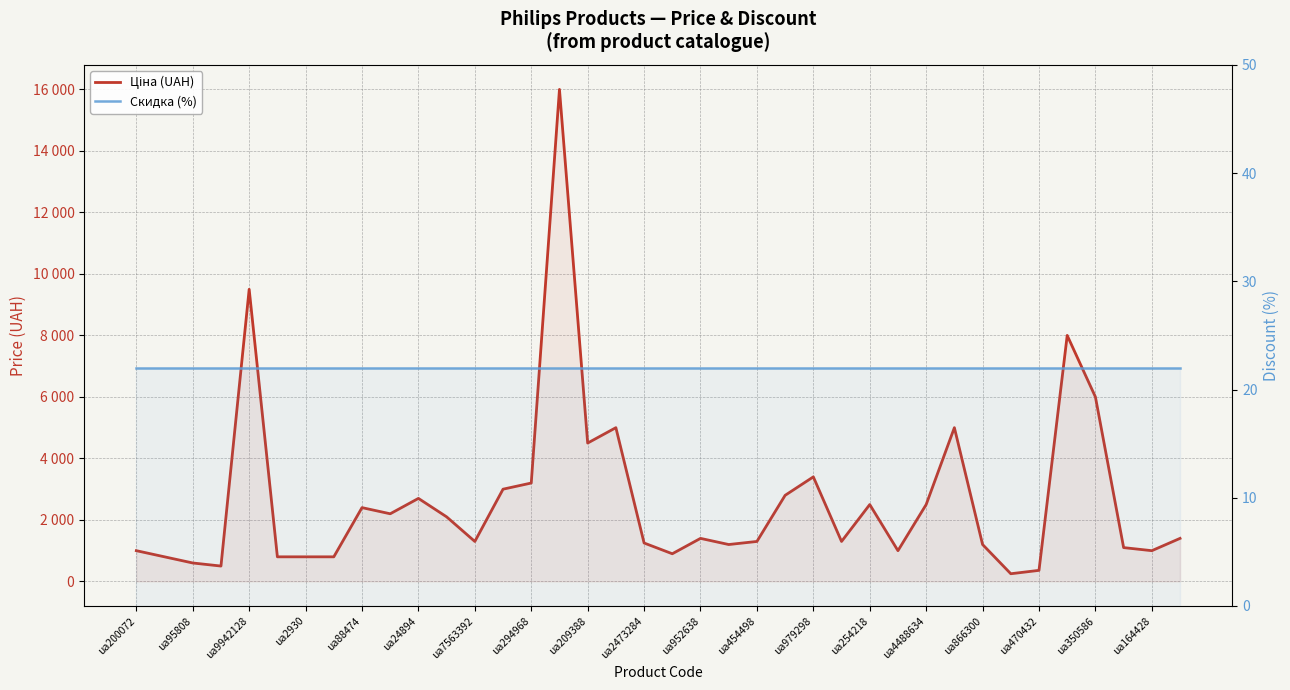

True or false: Ціна (UAH) and Скидка (%) intersect in this chart.

False